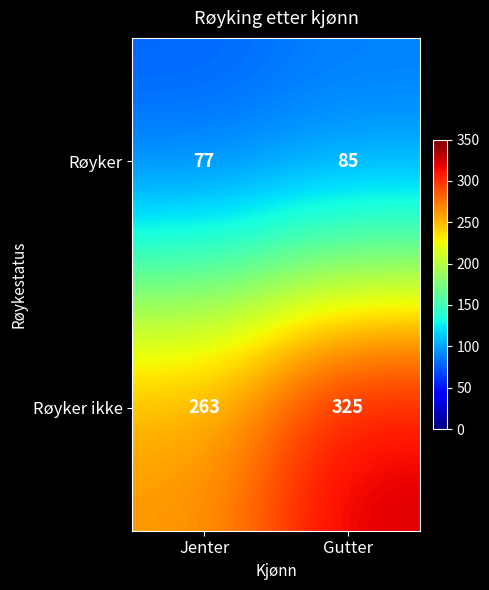

At which category is the sum across all series the highest?

Gutter